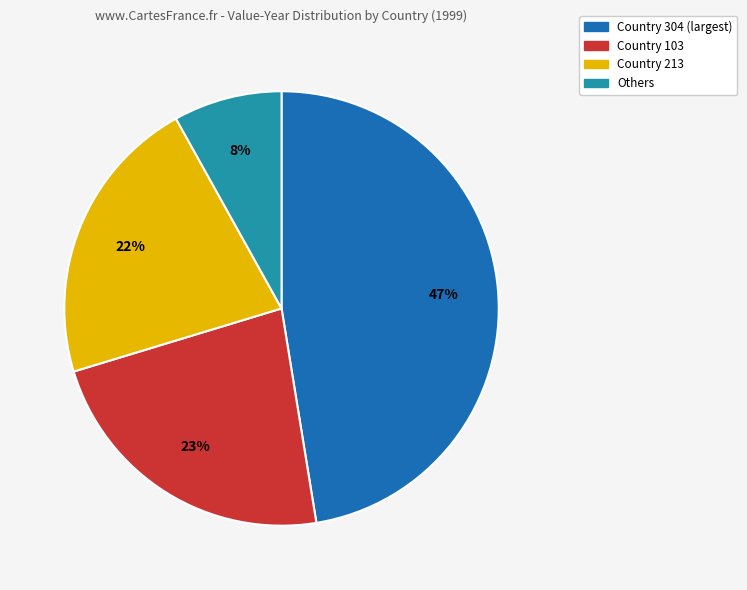

Does Country 304 (largest) account for over 50% of the chart?

No